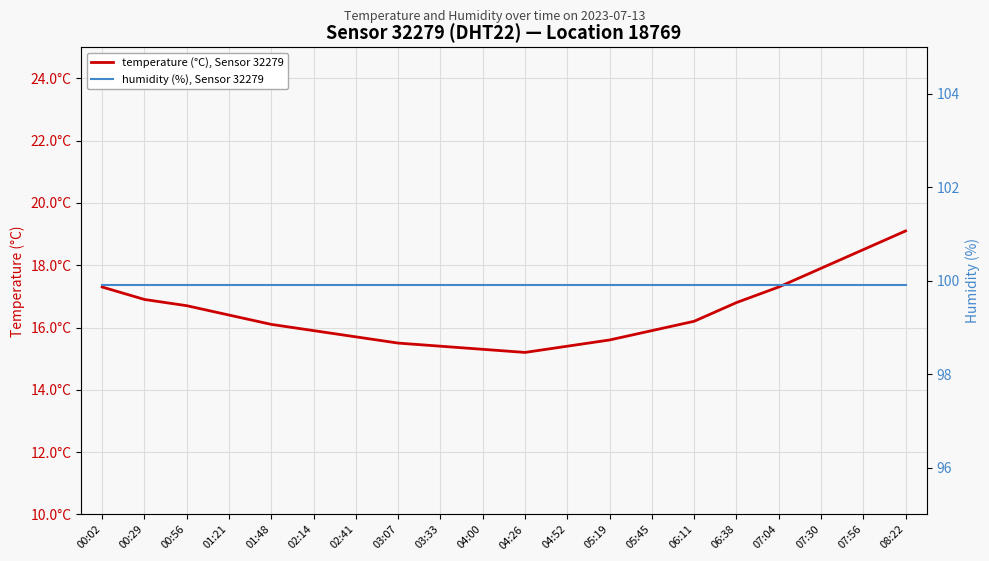

What is the total value across all series at 05:45?

115.8